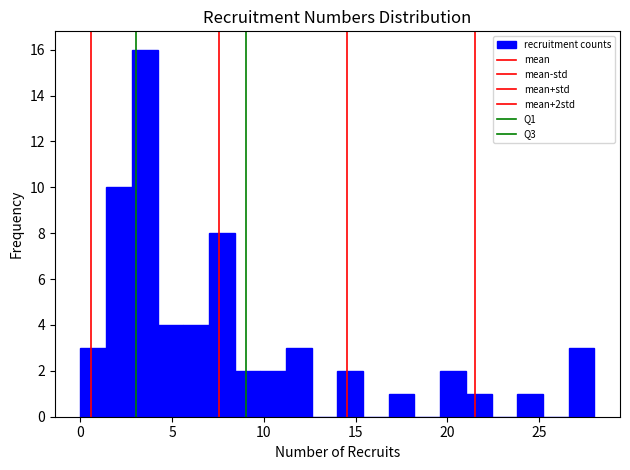

Around what value on the x-axis is the tallest bar? Give the approximate position of its centre, as read against the axis.

3.5